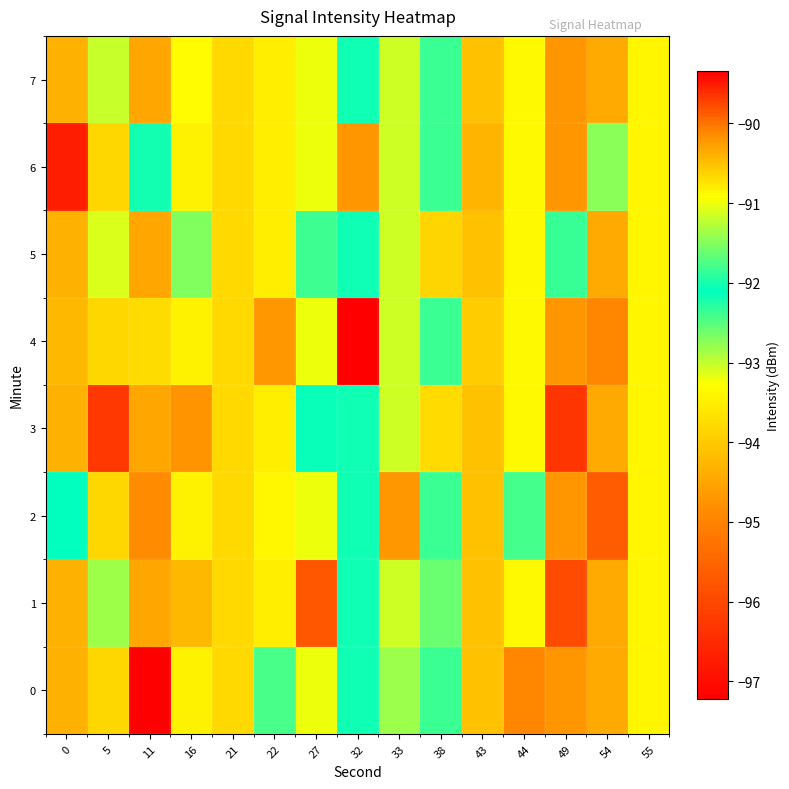

Reading left to right, list all the values displayed in this chart.

0: 0=-94.4	5=-93.8	11=-97.2	16=-93.5	21=-93.8	22=-92.4	27=-93.2	32=-92.0	33=-91.4	38=-92.4	43=-94.1	44=-94.9	49=-94.7	54=-94.4	55=-90.9
1: 0=-94.4	5=-92.8	11=-94.5	16=-94.2	21=-93.8	22=-93.5	27=-95.8	32=-92.0	33=-93.0	38=-92.6	43=-94.1	44=-93.4	49=-96.0	54=-94.4	55=-90.9
2: 0=-92.1	5=-93.8	11=-94.9	16=-93.5	21=-93.8	22=-93.4	27=-93.2	32=-92.0	33=-94.7	38=-92.4	43=-94.1	44=-91.8	49=-94.7	54=-95.7	55=-90.9
3: 0=-94.4	5=-96.3	11=-94.5	16=-94.8	21=-93.8	22=-93.5	27=-92.0	32=-92.0	33=-93.0	38=-90.7	43=-94.1	44=-93.4	49=-96.3	54=-94.4	55=-90.9
4: 0=-94.2	5=-93.8	11=-93.8	16=-93.5	21=-93.8	22=-94.7	27=-93.2	32=-89.3	33=-93.0	38=-92.4	43=-94.0	44=-93.4	49=-94.7	54=-94.9	55=-90.9
5: 0=-94.4	5=-93.1	11=-94.5	16=-91.5	21=-93.8	22=-93.5	27=-91.8	32=-92.0	33=-93.0	38=-93.8	43=-94.1	44=-93.4	49=-91.9	54=-94.4	55=-90.9
6: 0=-96.7	5=-93.8	11=-92.2	16=-93.5	21=-93.8	22=-93.5	27=-93.2	32=-94.7	33=-93.0	38=-92.4	43=-94.3	44=-93.4	49=-94.7	54=-92.7	55=-90.9
7: 0=-94.4	5=-93.0	11=-94.5	16=-93.3	21=-93.8	22=-93.5	27=-93.2	32=-92.0	33=-93.0	38=-92.4	43=-94.1	44=-93.4	49=-94.7	54=-94.4	55=-90.9